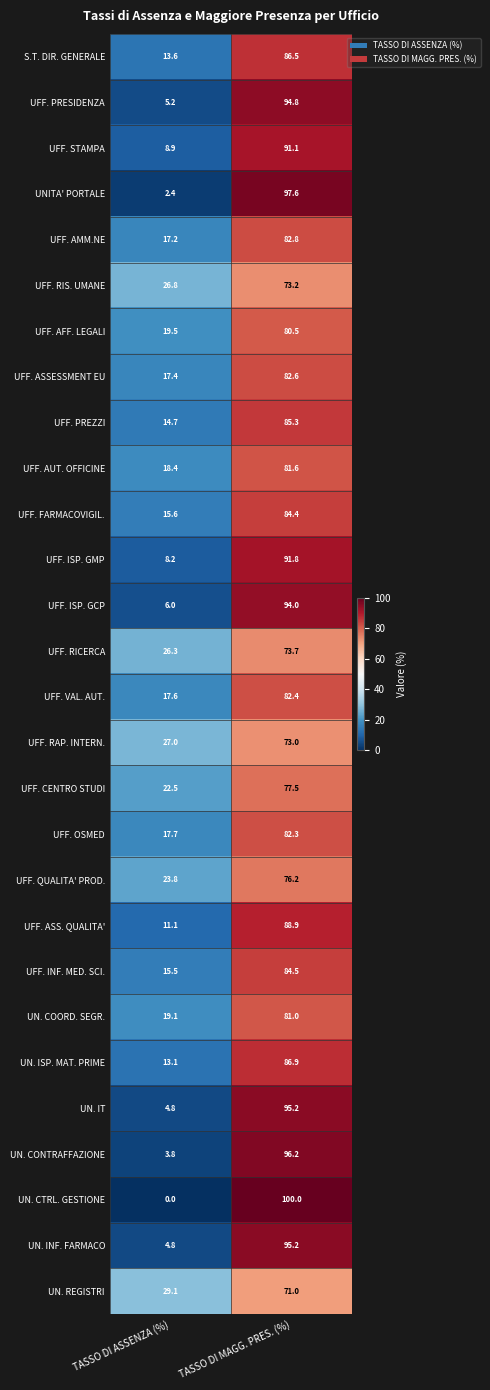

What is the difference between the maximum and minimum values in the UFF. AFF. LEGALI series?

61.0